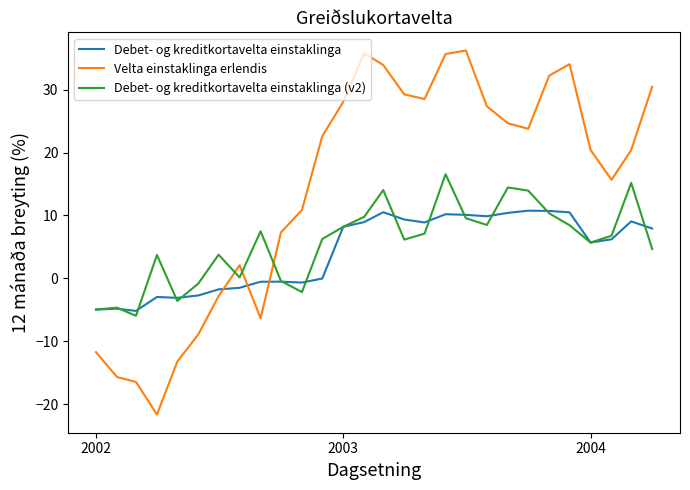

Is this an area chart (filled region under the line)?

No